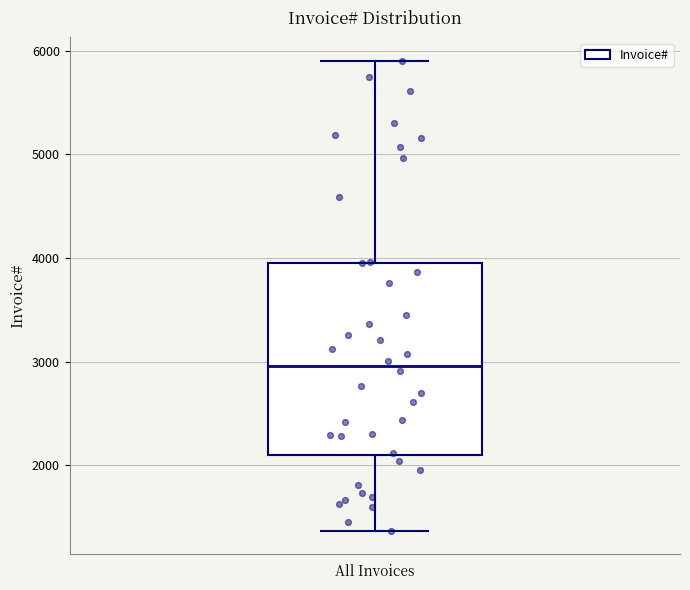

Where does the upper whisker of the box for All Invoices end on the y-axis? The values are not printed on the chart, so give them approximately, as read against the axis.

5900